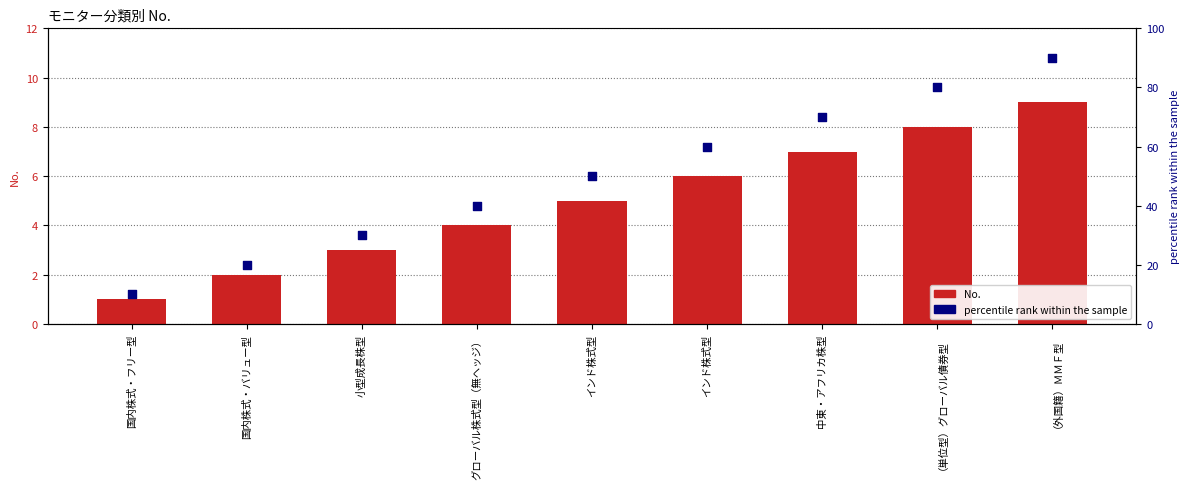

At how many categories does at least one series exceed 8?

9